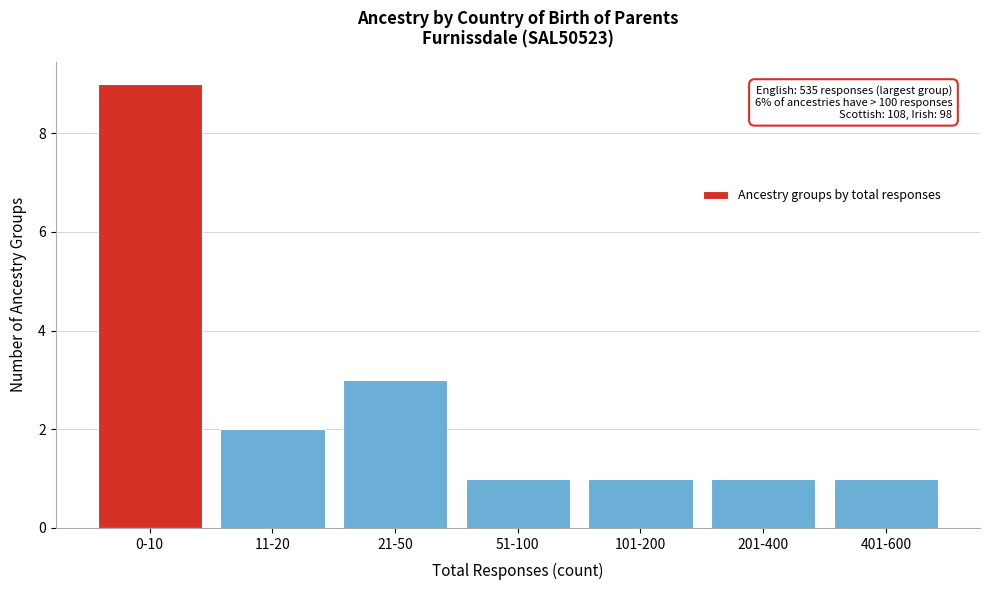

Reading left to right, transcribe all the data shown in this chart.

0-10=9	11-20=2	21-50=3	51-100=1	101-200=1	201-400=1	401-600=1